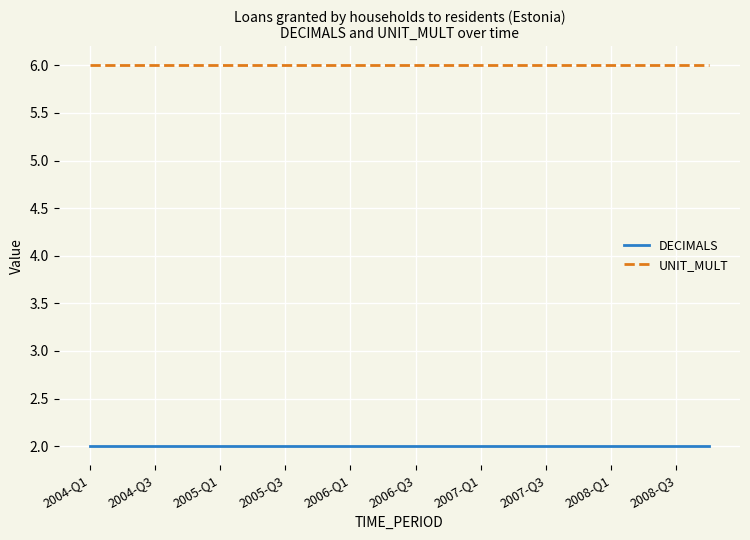

What is the lowest value of the UNIT_MULT series?

6